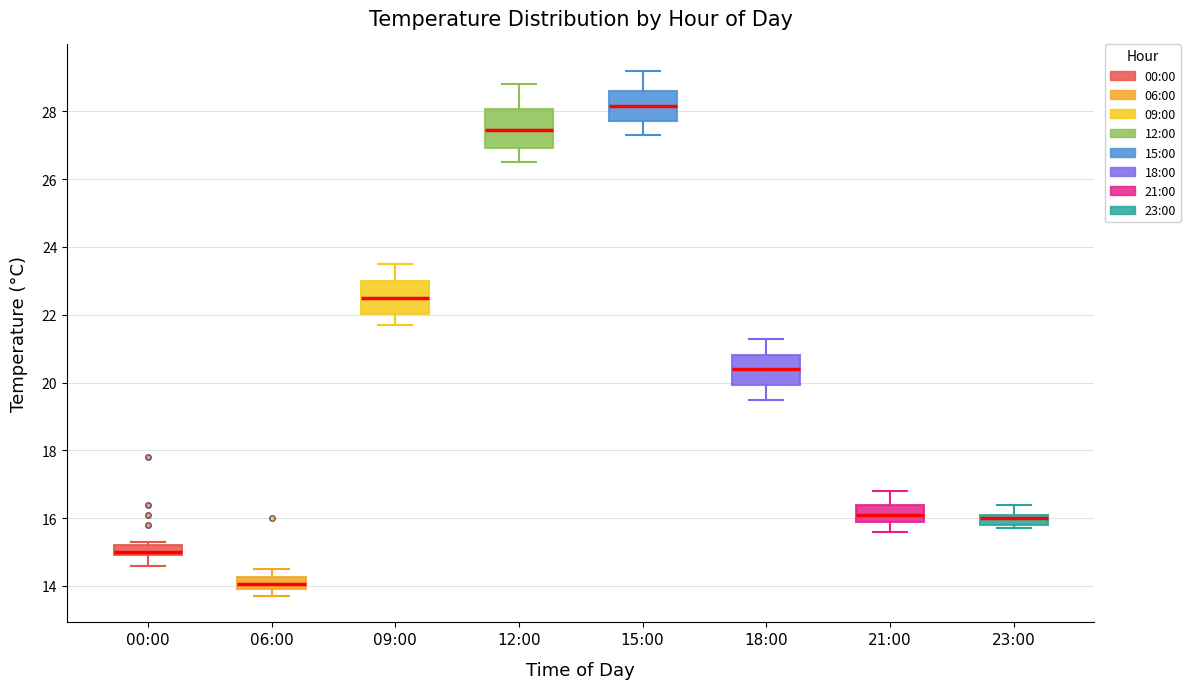

Where does the median line of the box for 15:00 sit on the y-axis? The values are not printed on the chart, so give them approximately, as read against the axis.

28.2